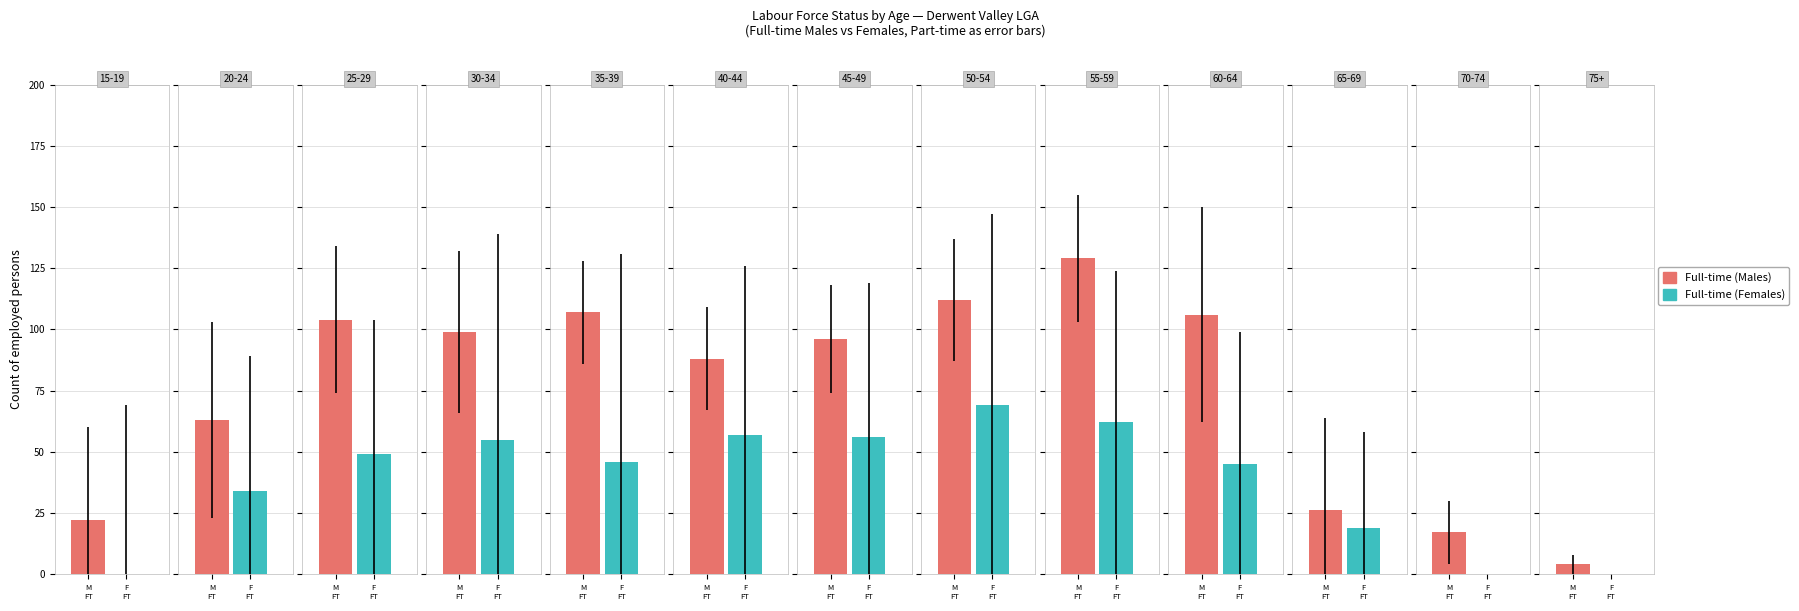

How many groups of bars are there?

13